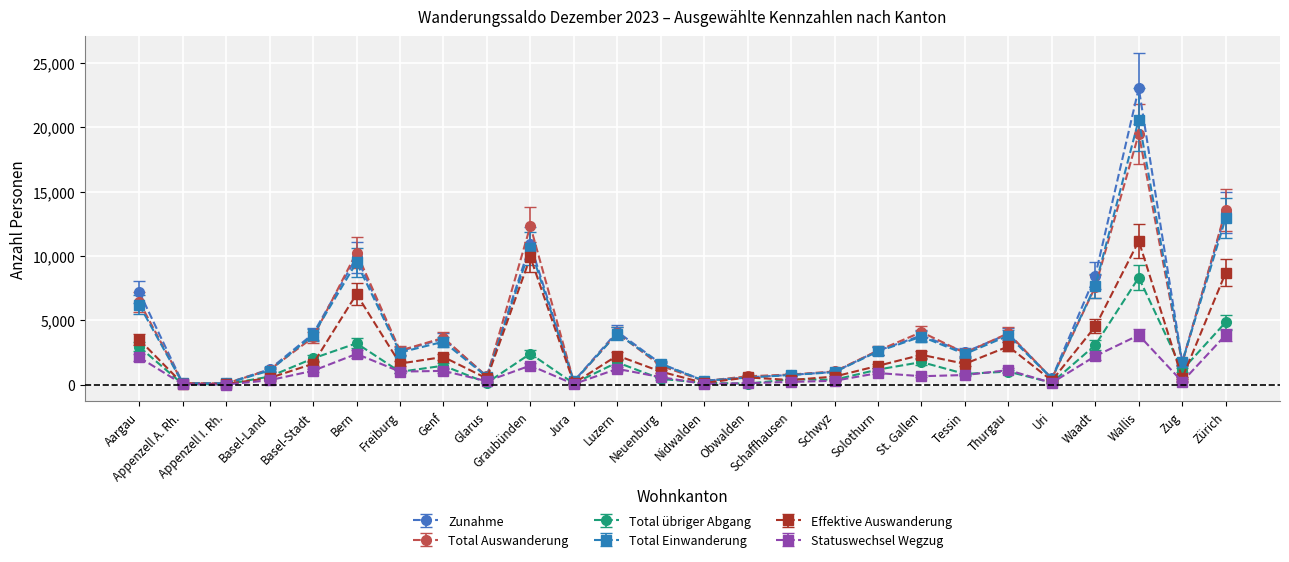

How many distinct data groups are displayed?

6